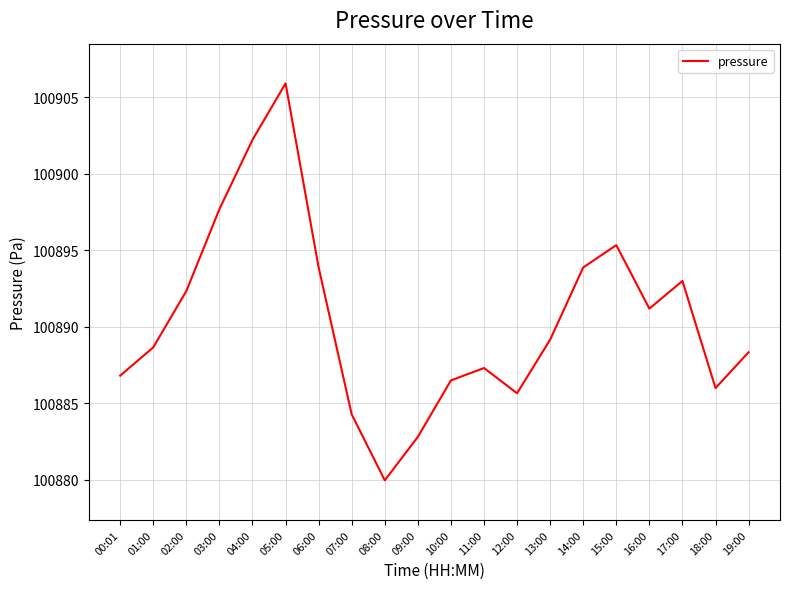

Between 11:00 and 12:00, which is larger?

11:00